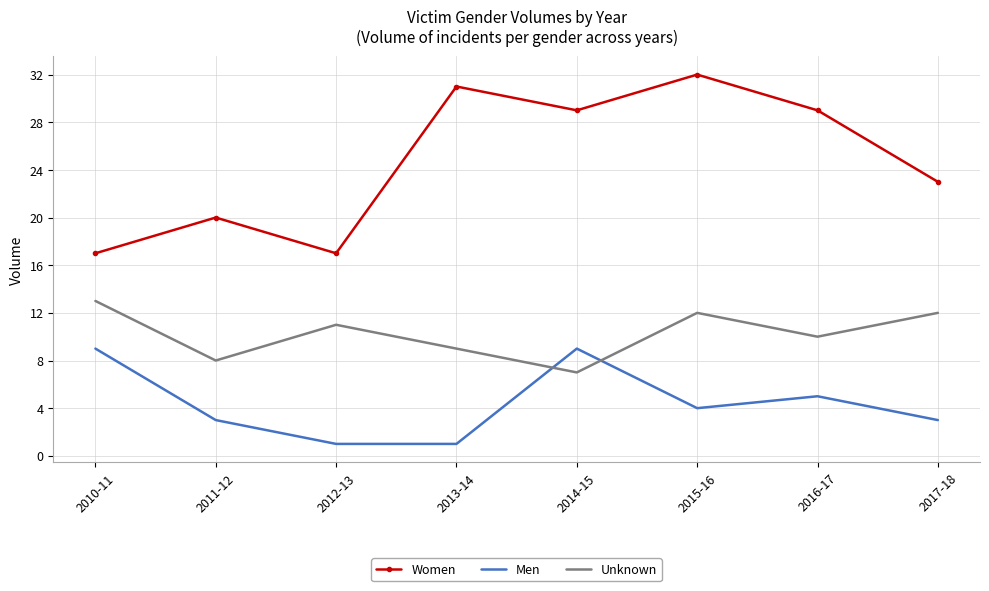

What is the difference between the second highest and minimum values in the Women series?

14